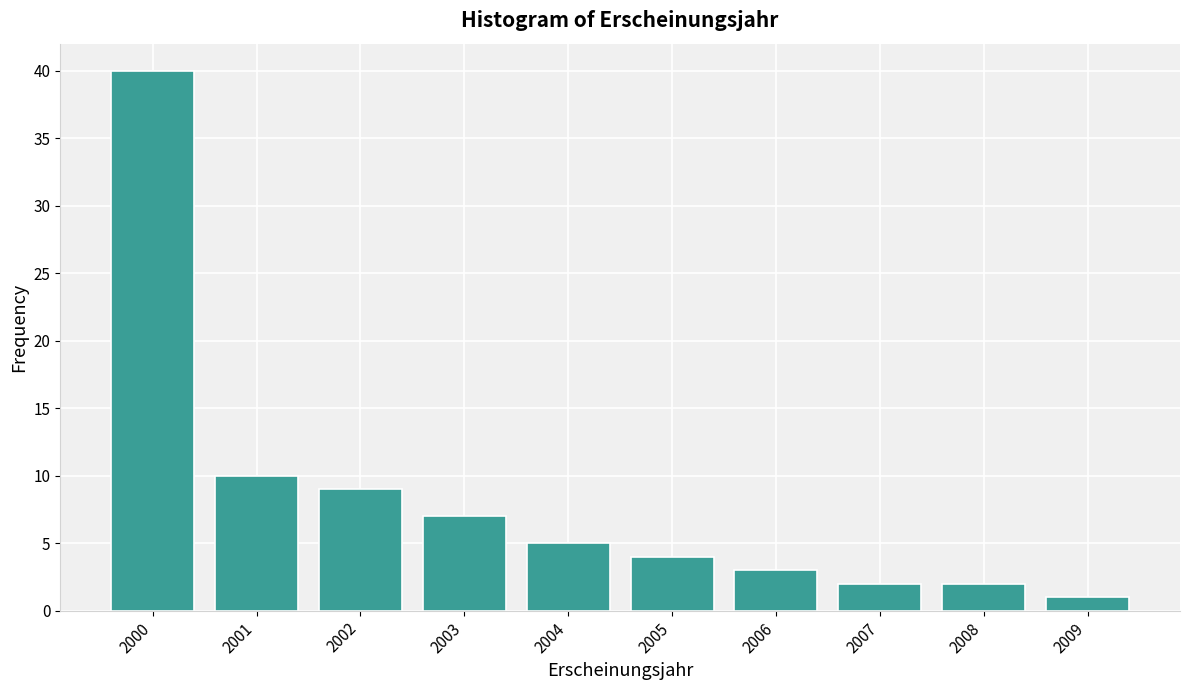

Reading right to left, extract all data points from this chart.

1	2	2	3	4	5	7	9	10	40